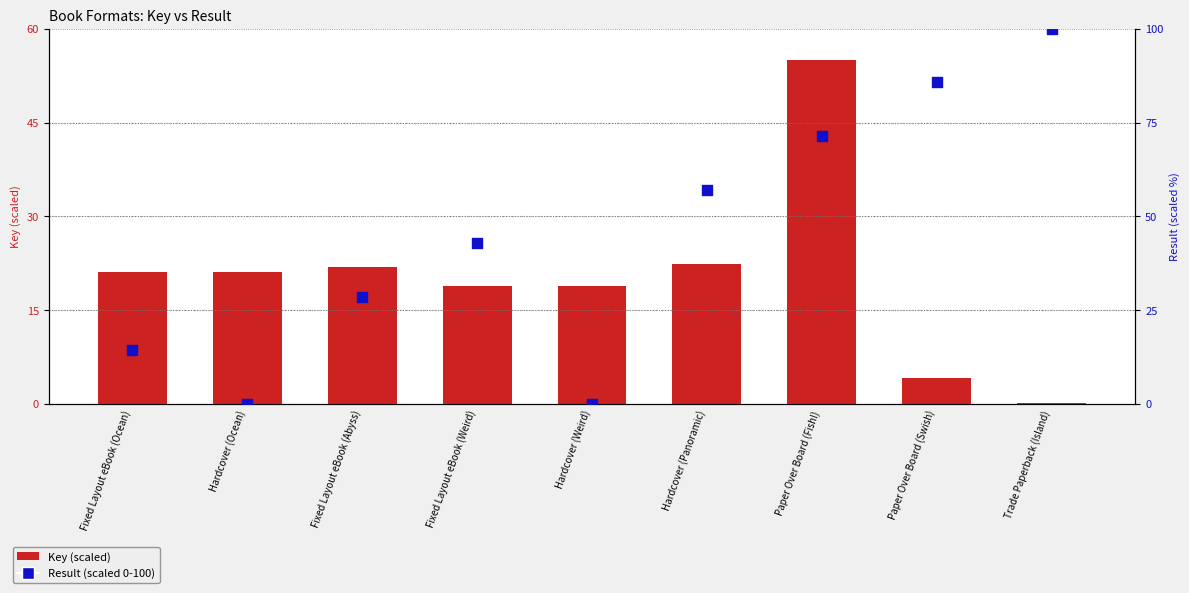

Which series contains the lowest Y value?

Result (scaled 0-100)